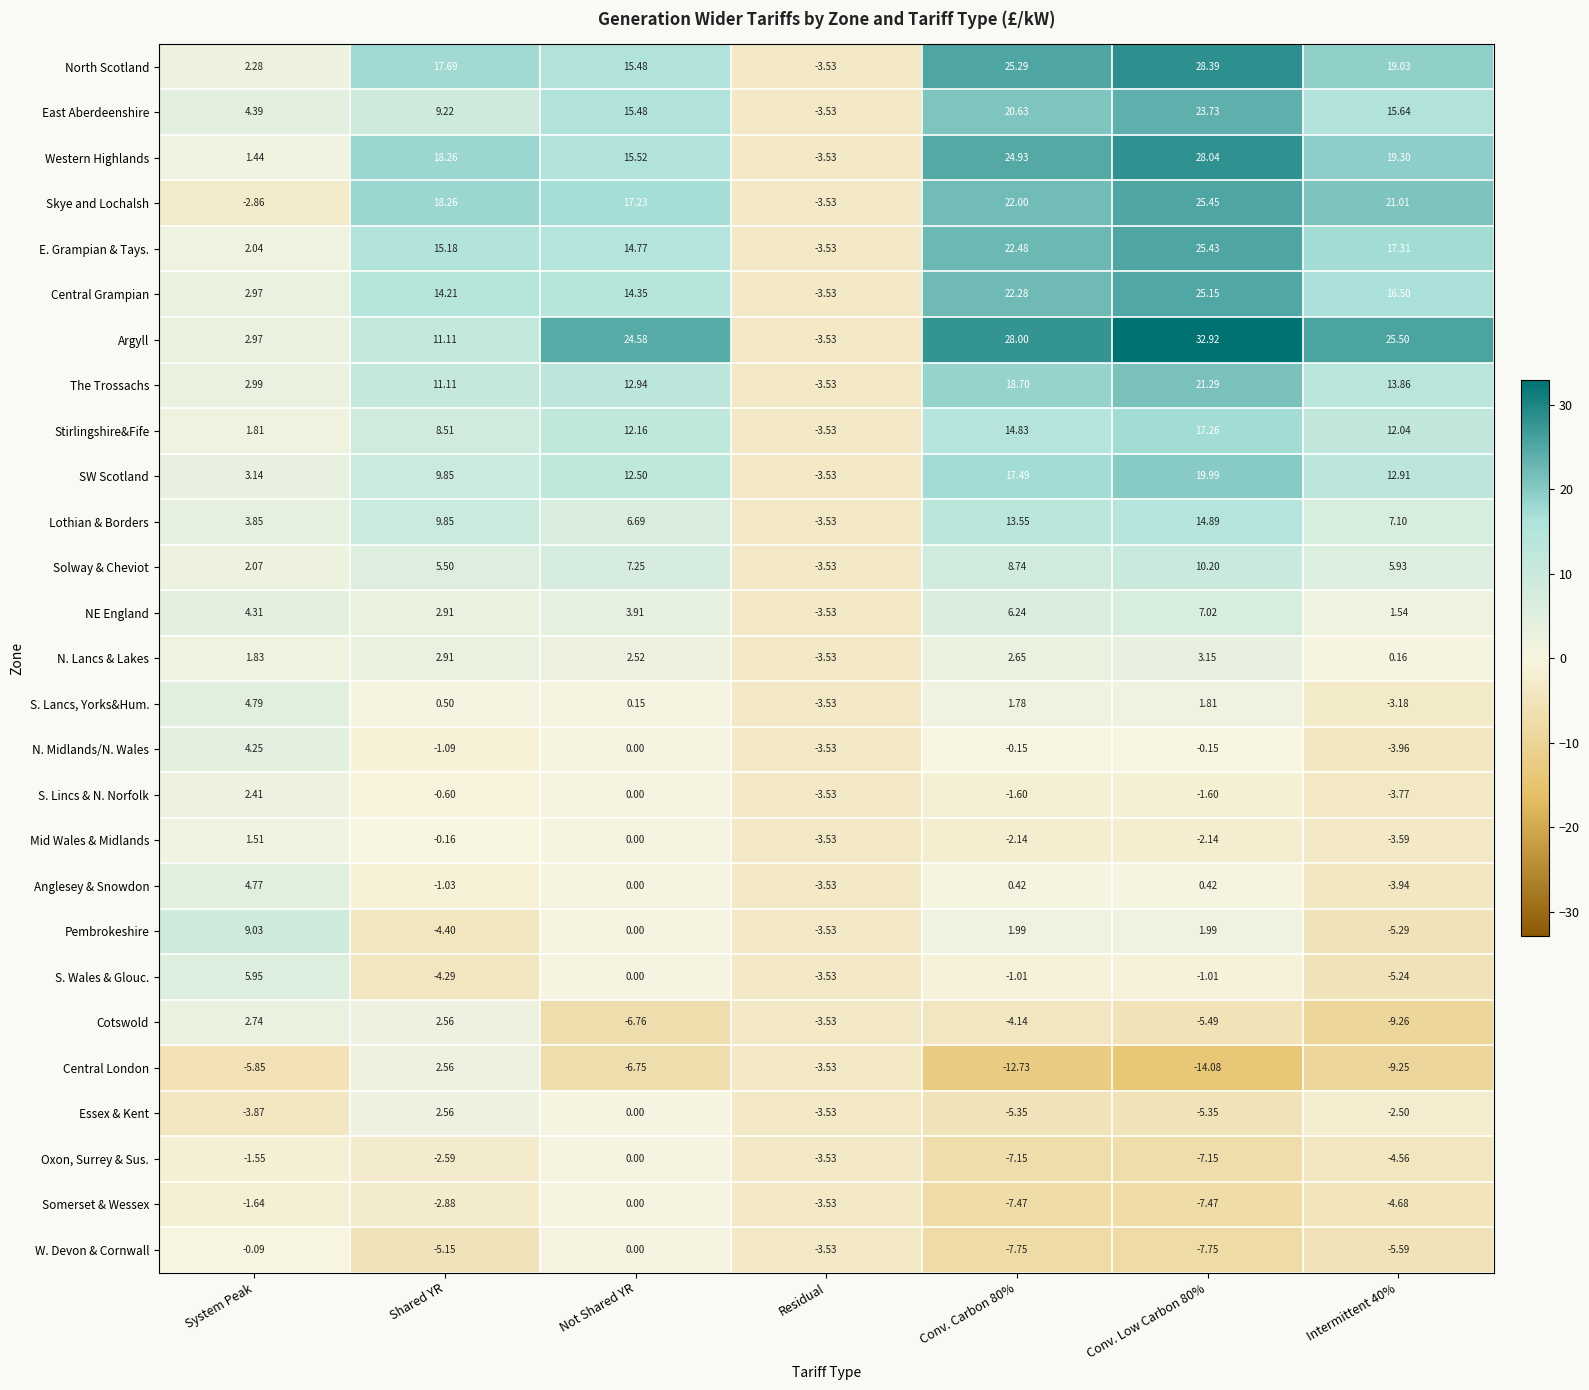

How many data points in N. Lancs & Lakes are less than 2?

3